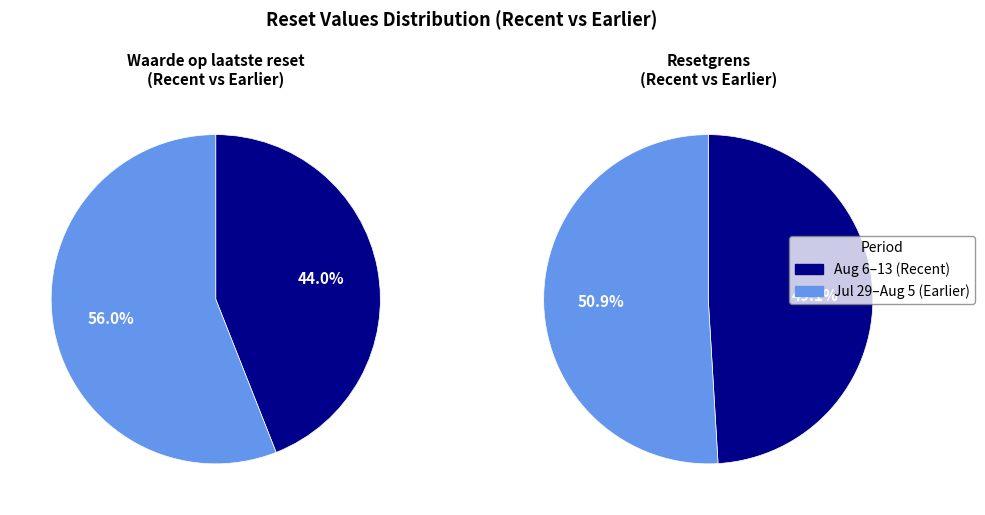

Do 2025-08-04 and 2025-08-07 together represent more than half of the pie?

No